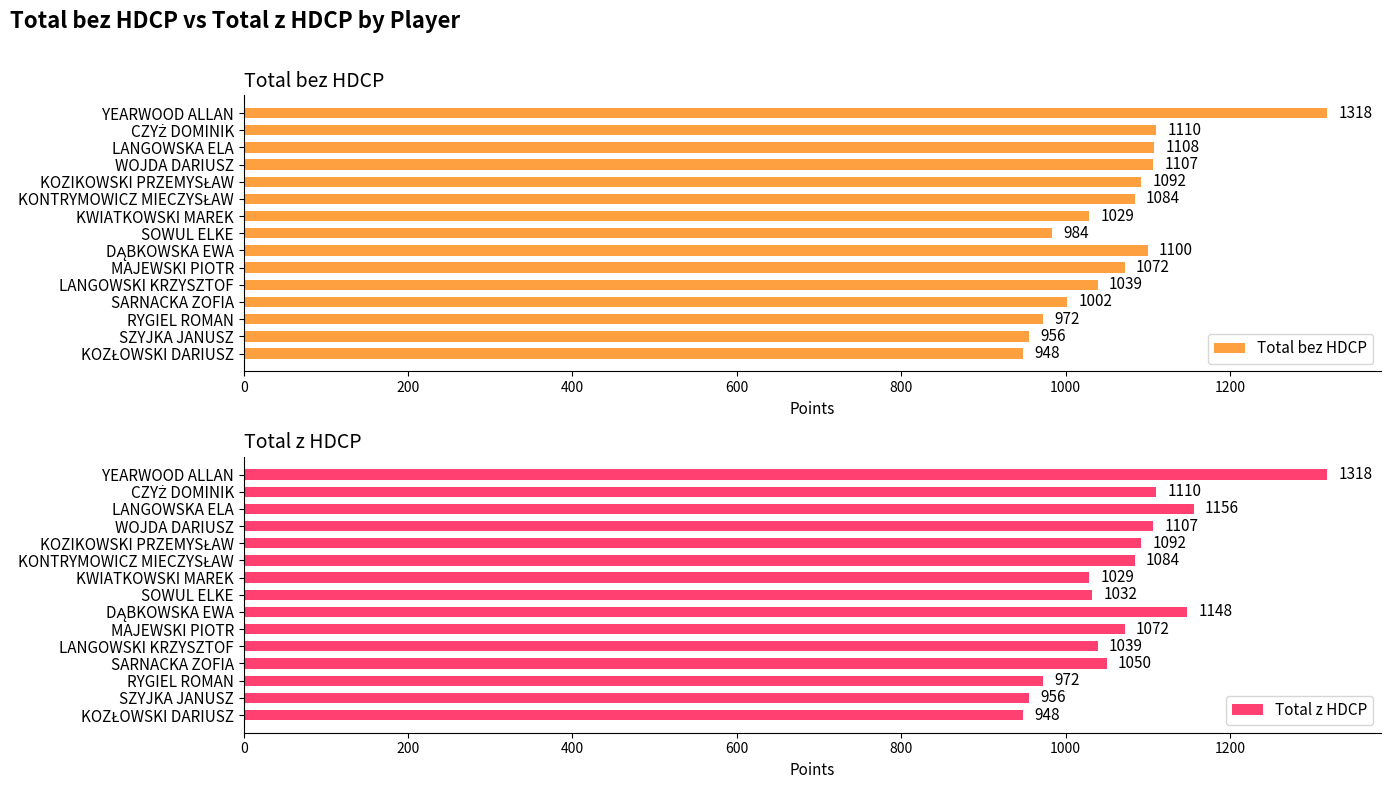

What is the maximum value for Total bez HDCP?

1318